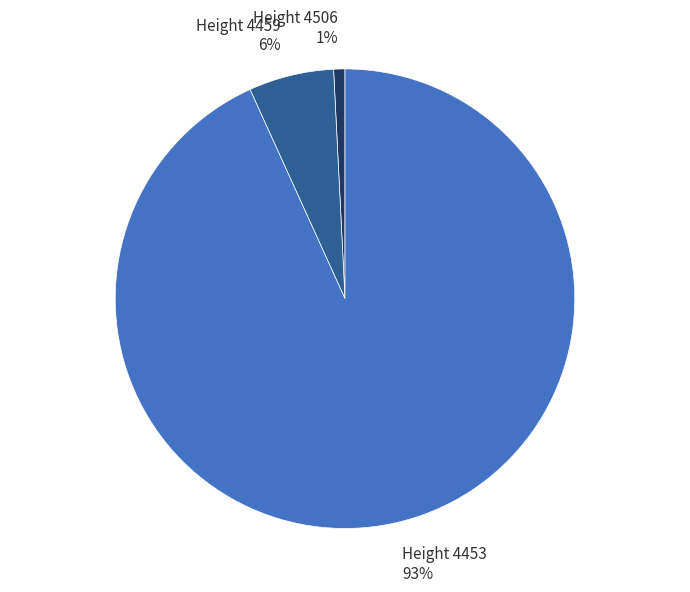

Count the number of slices in the pie.

3